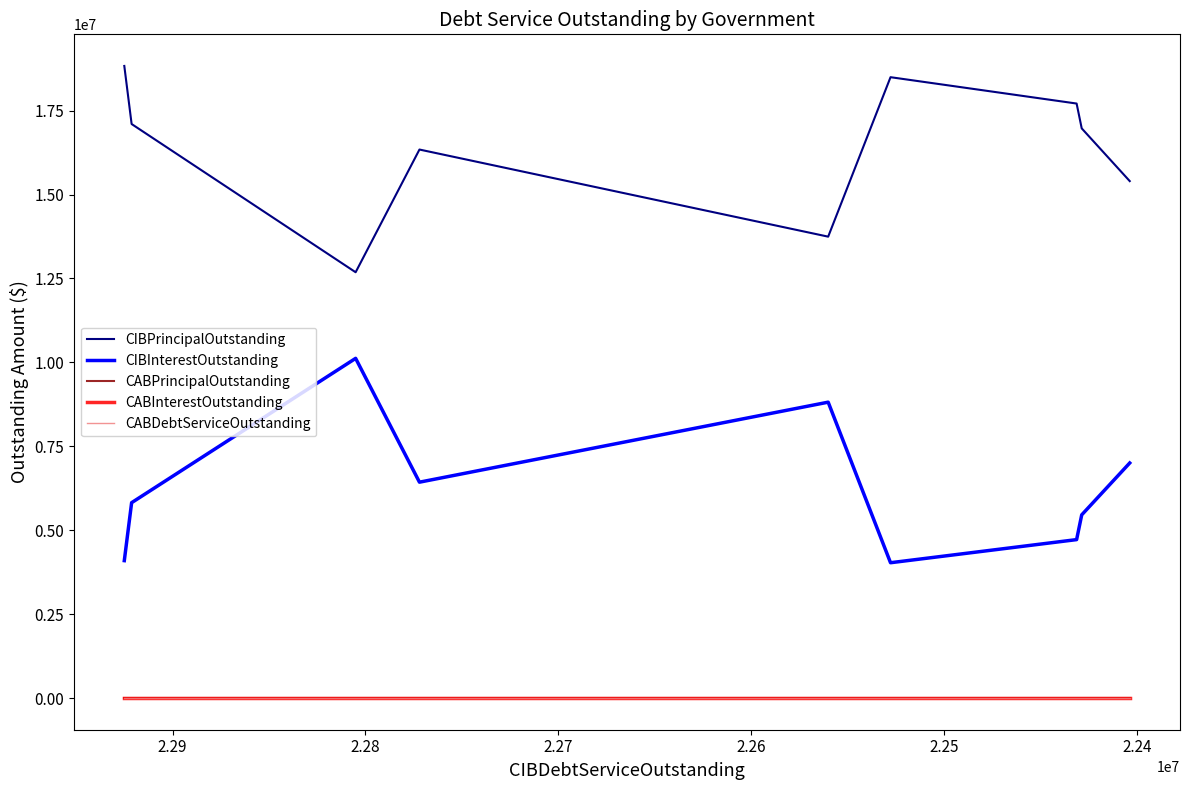

The CABInterestOutstanding series shows 0.0 at 2.26. True or false?

True